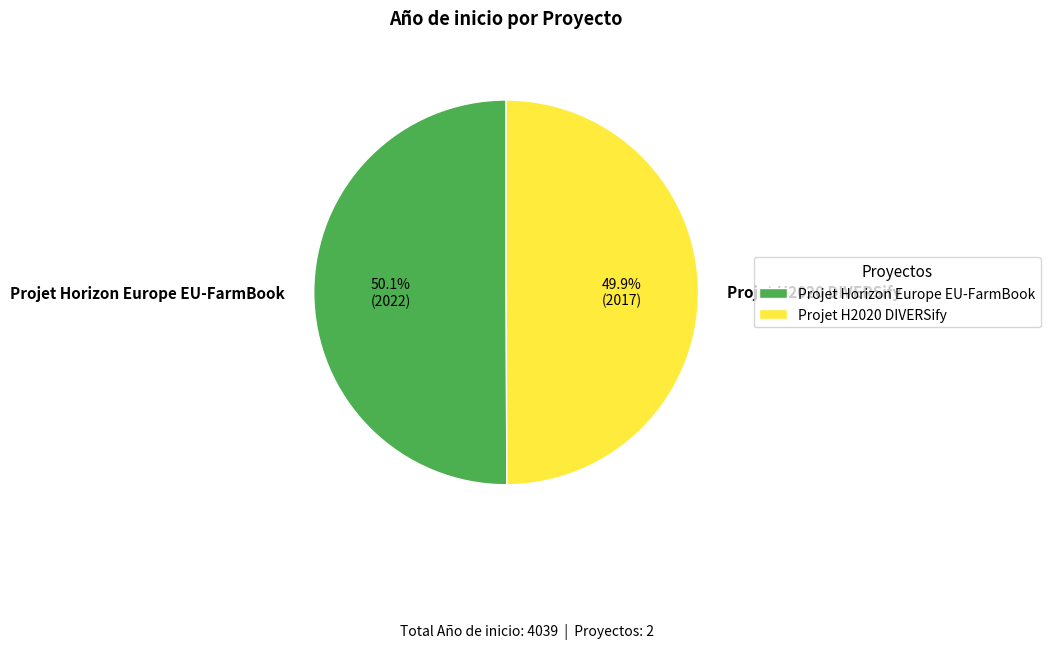

Is there any slice that represents more than half of the pie?

Yes